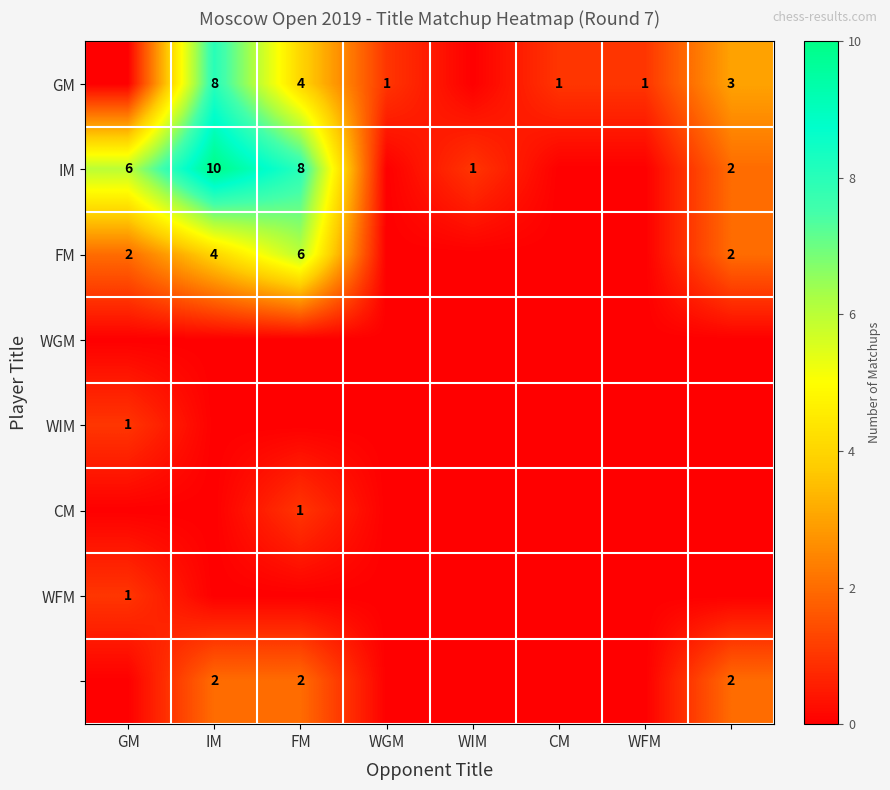

True or false: CM has a value of 0 at FM.

False